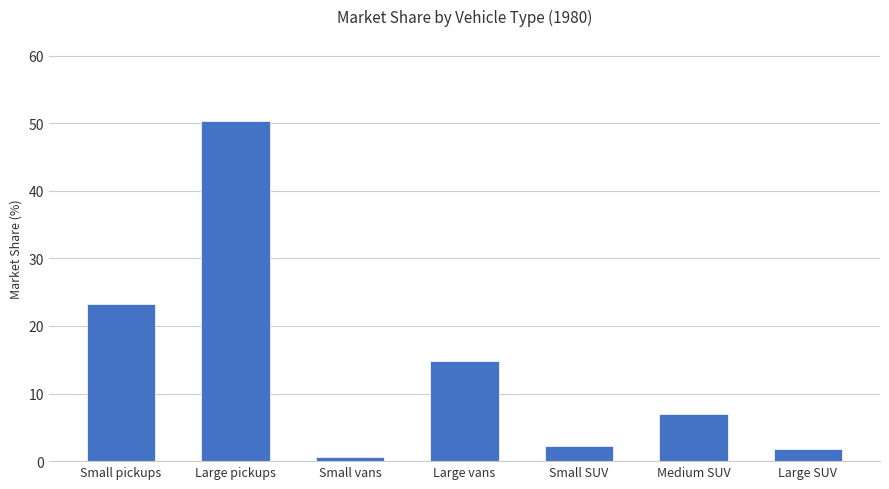

Read the value at Large SUV.

1.8